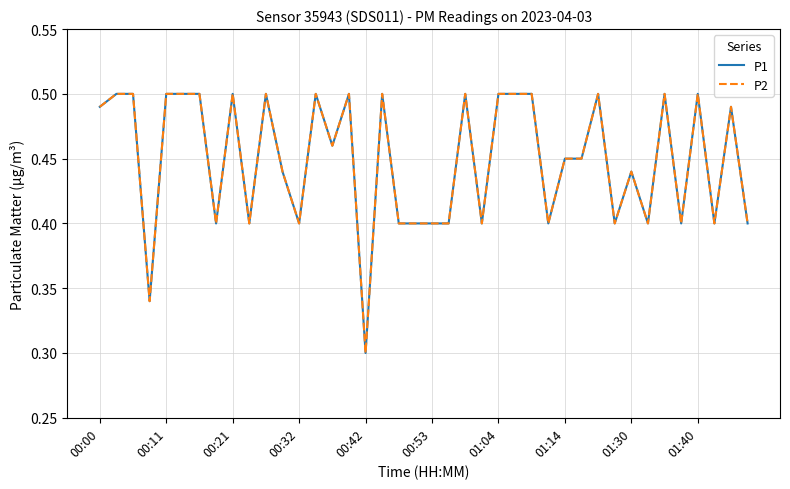

Does the chart have visible grid lines?

Yes